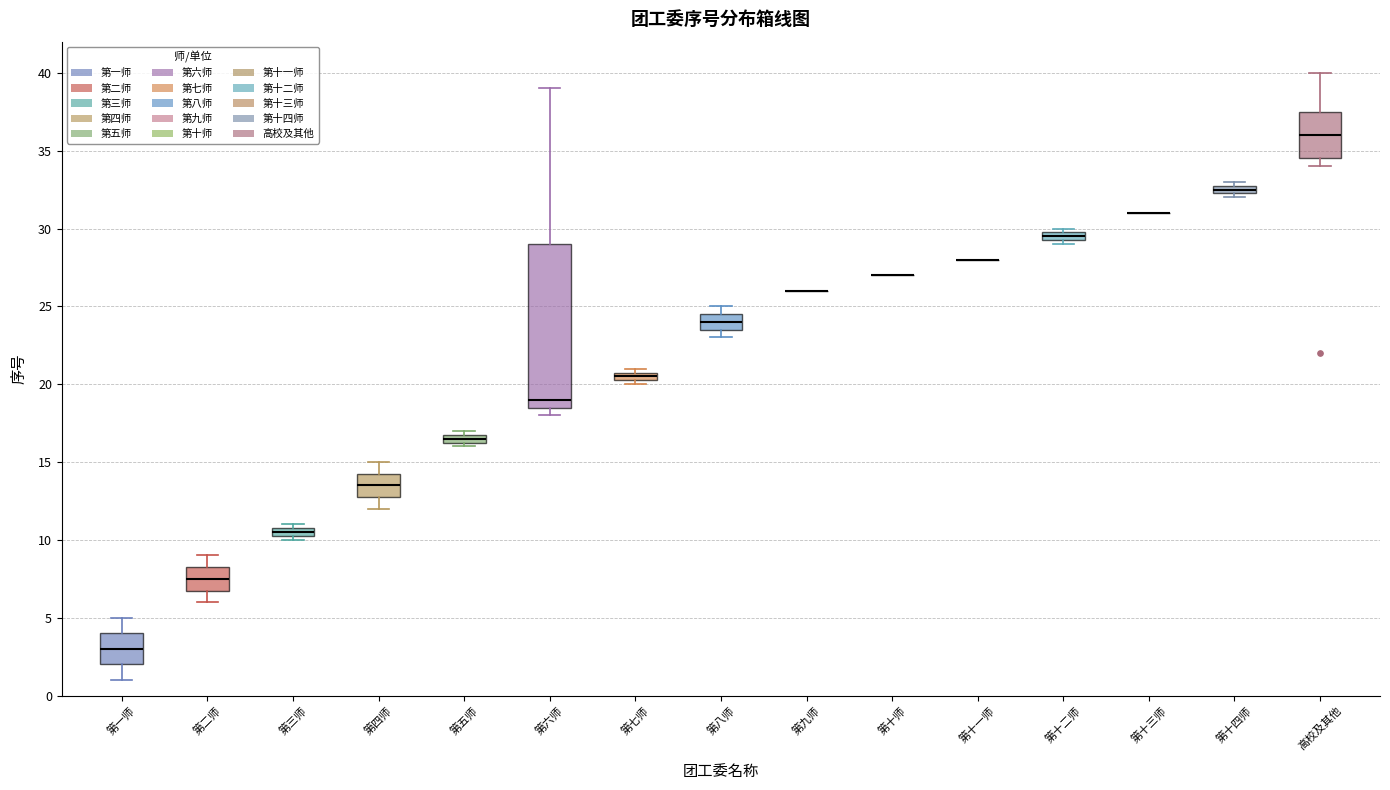

Where is the upper edge of the box for 第一师 on the y-axis? The values are not printed on the chart, so give them approximately, as read against the axis.

4.0